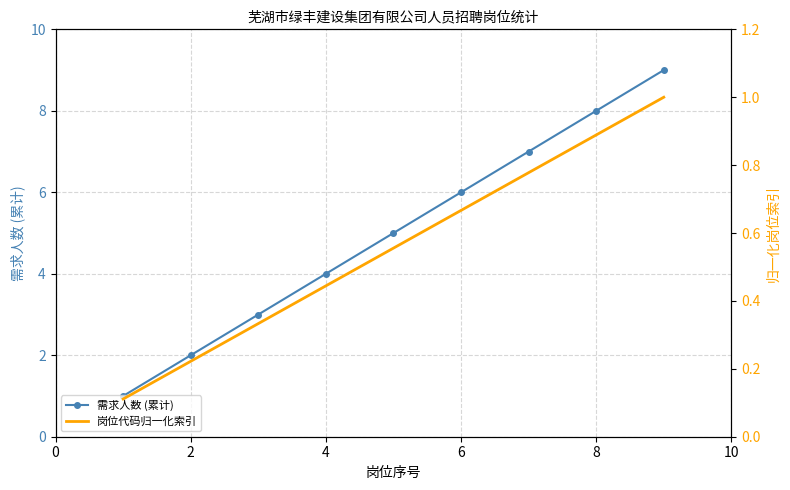

What is the greatest value displayed?

9.0